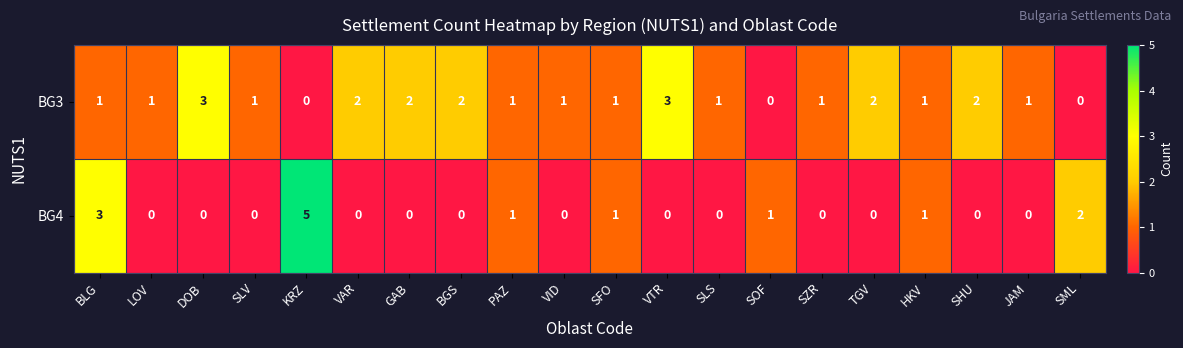

At SLV, list the series in order from largest to smallest.

BG3, BG4